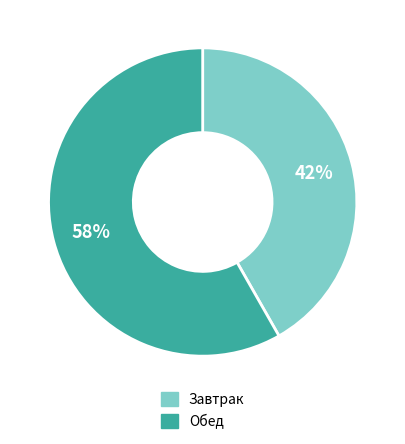

To the nearest percent, what is the average slice percentage?

50%